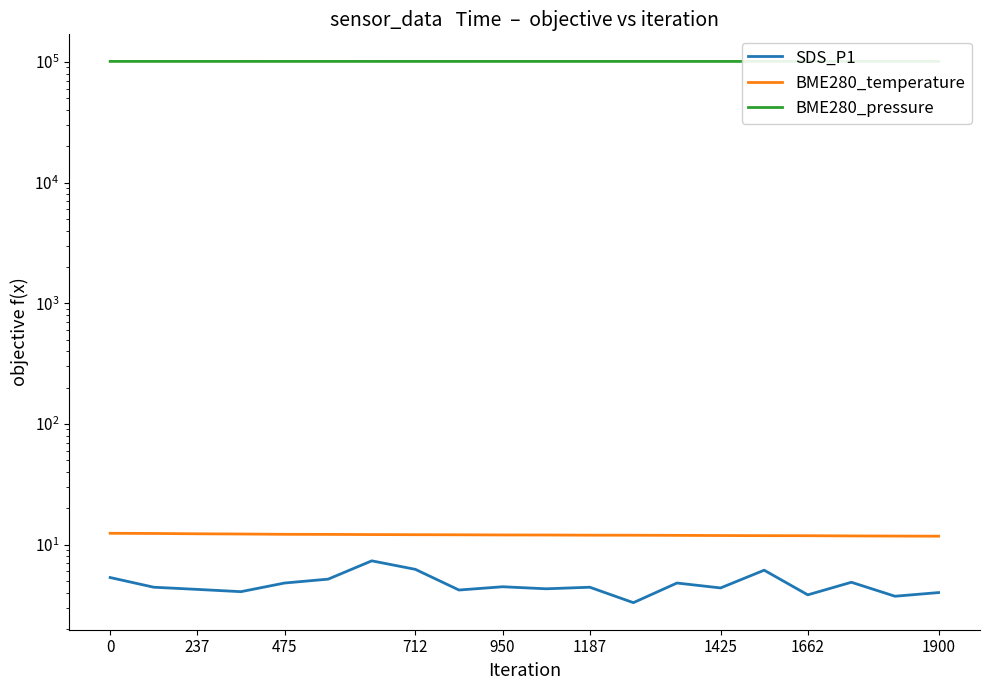

What is the total value across all series at 0?

100969.4